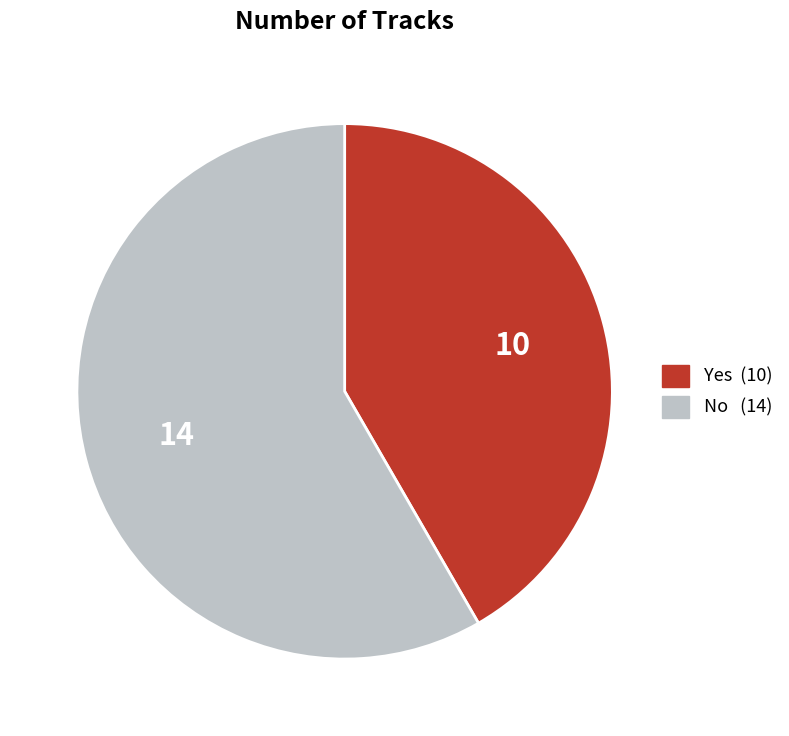

Approximately how many times larger is the value at No compared to Yes?

1.4